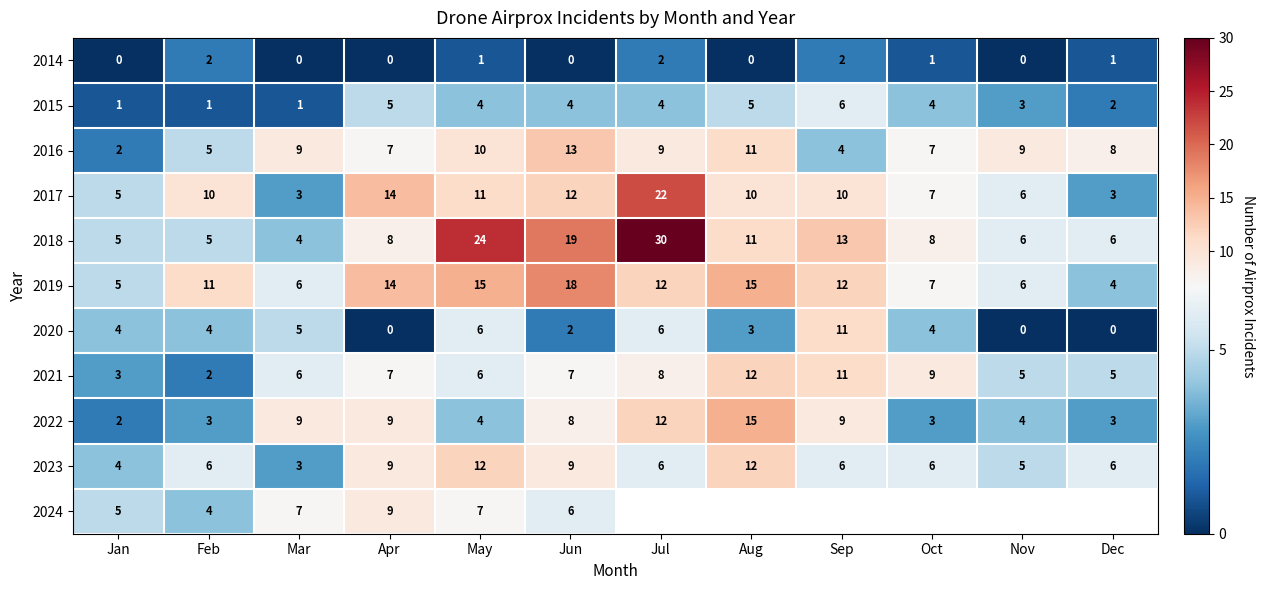

Between Jan and Feb, which series saw the biggest shift?

2019